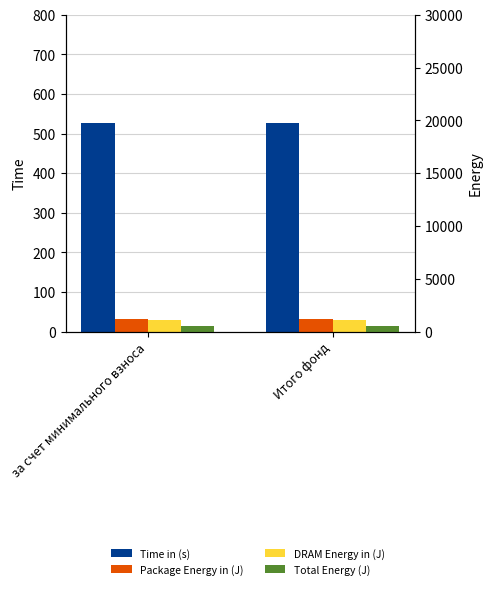

List the series in order of their peak value, lowest first.

DRAM Energy in (J), Package Energy in (J), Time in (s), Total Energy (J)